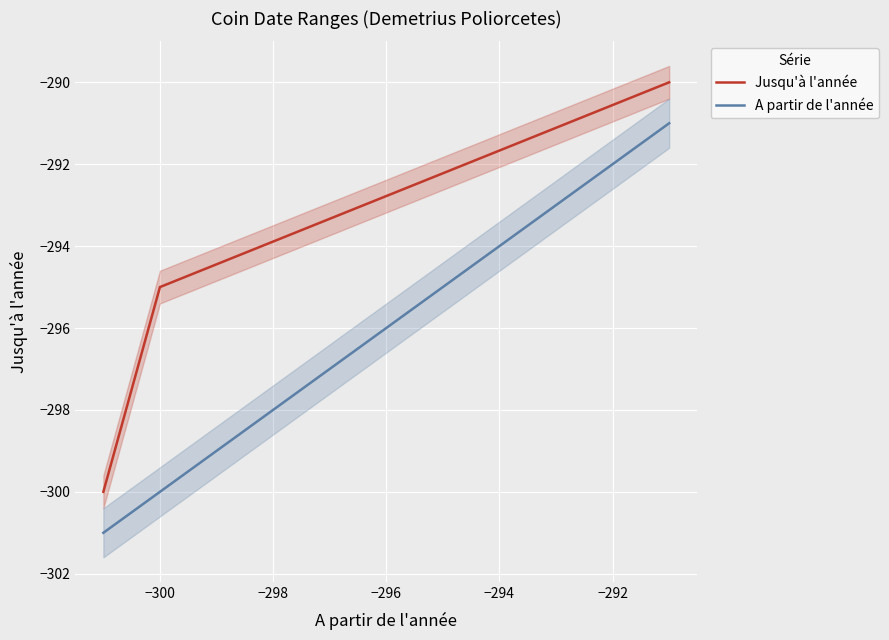

Which series has the largest total across all categories?

Jusqu'à l'année